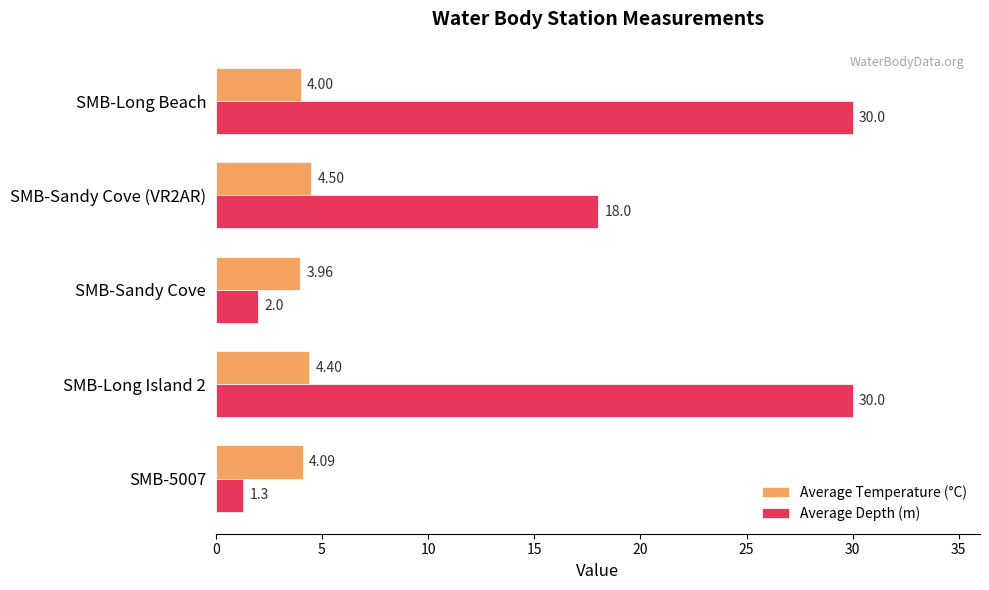

At SMB-Long Island 2, list the series in order from largest to smallest.

Average Depth (m), Average Temperature (°C)